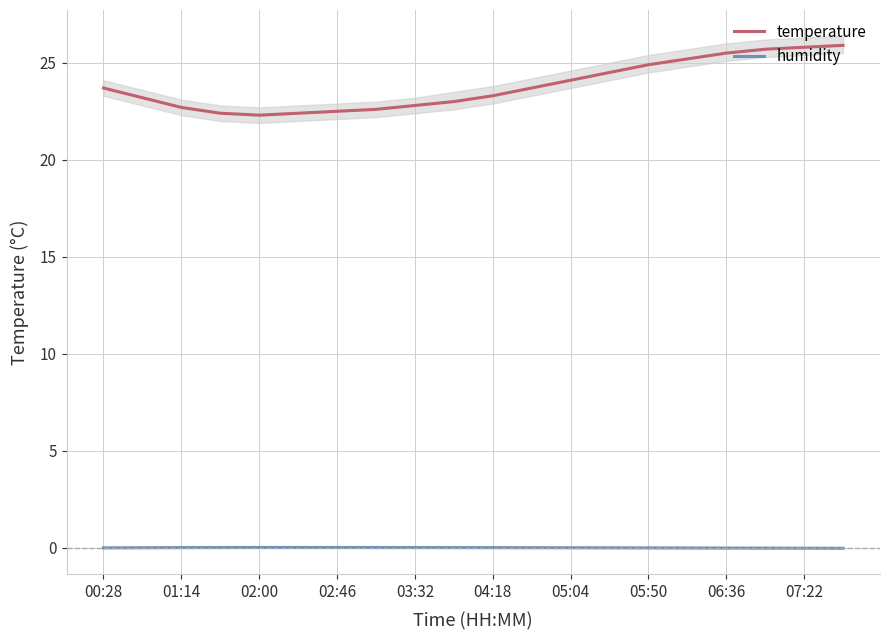

What is the average value of the temperature series?

23.8